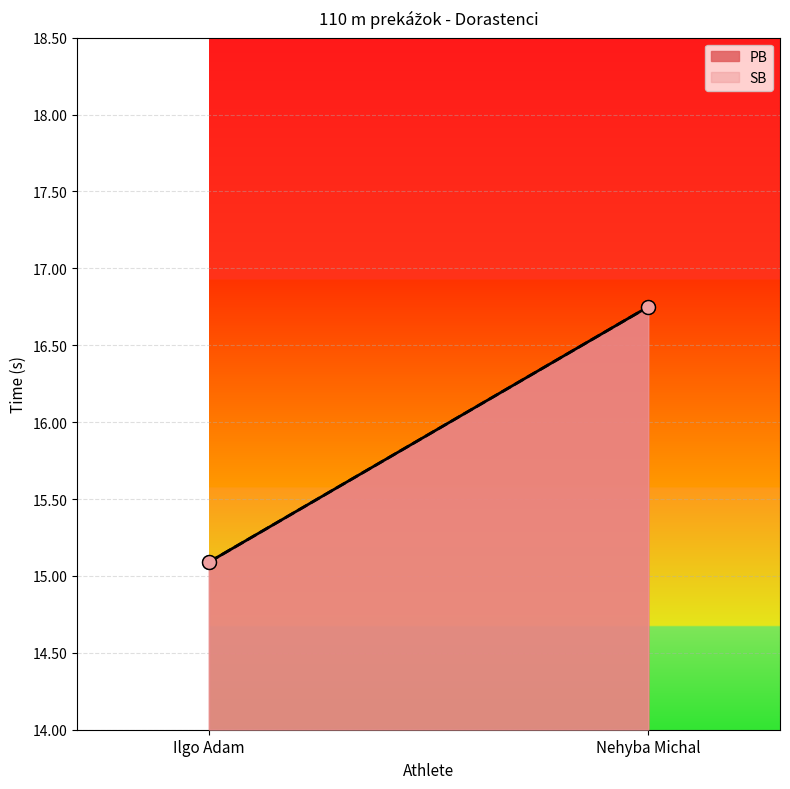

At how many categories does at least one series exceed 15?

2